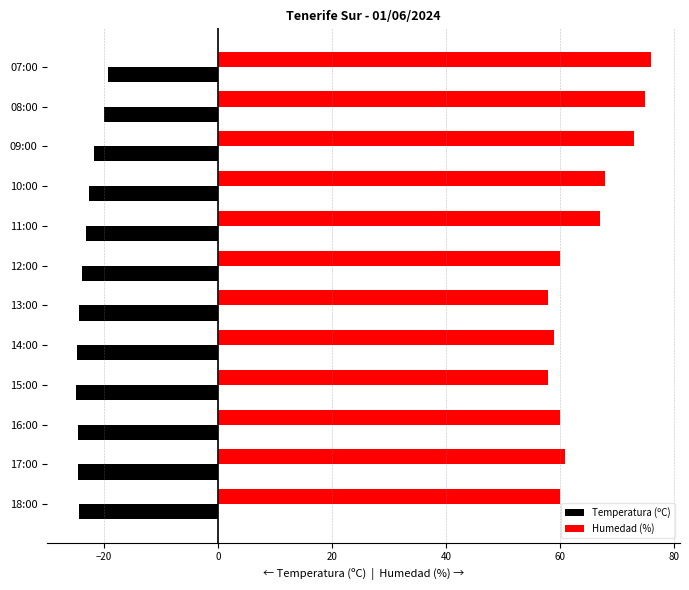

What is the total value across all series at 17:00?

36.4